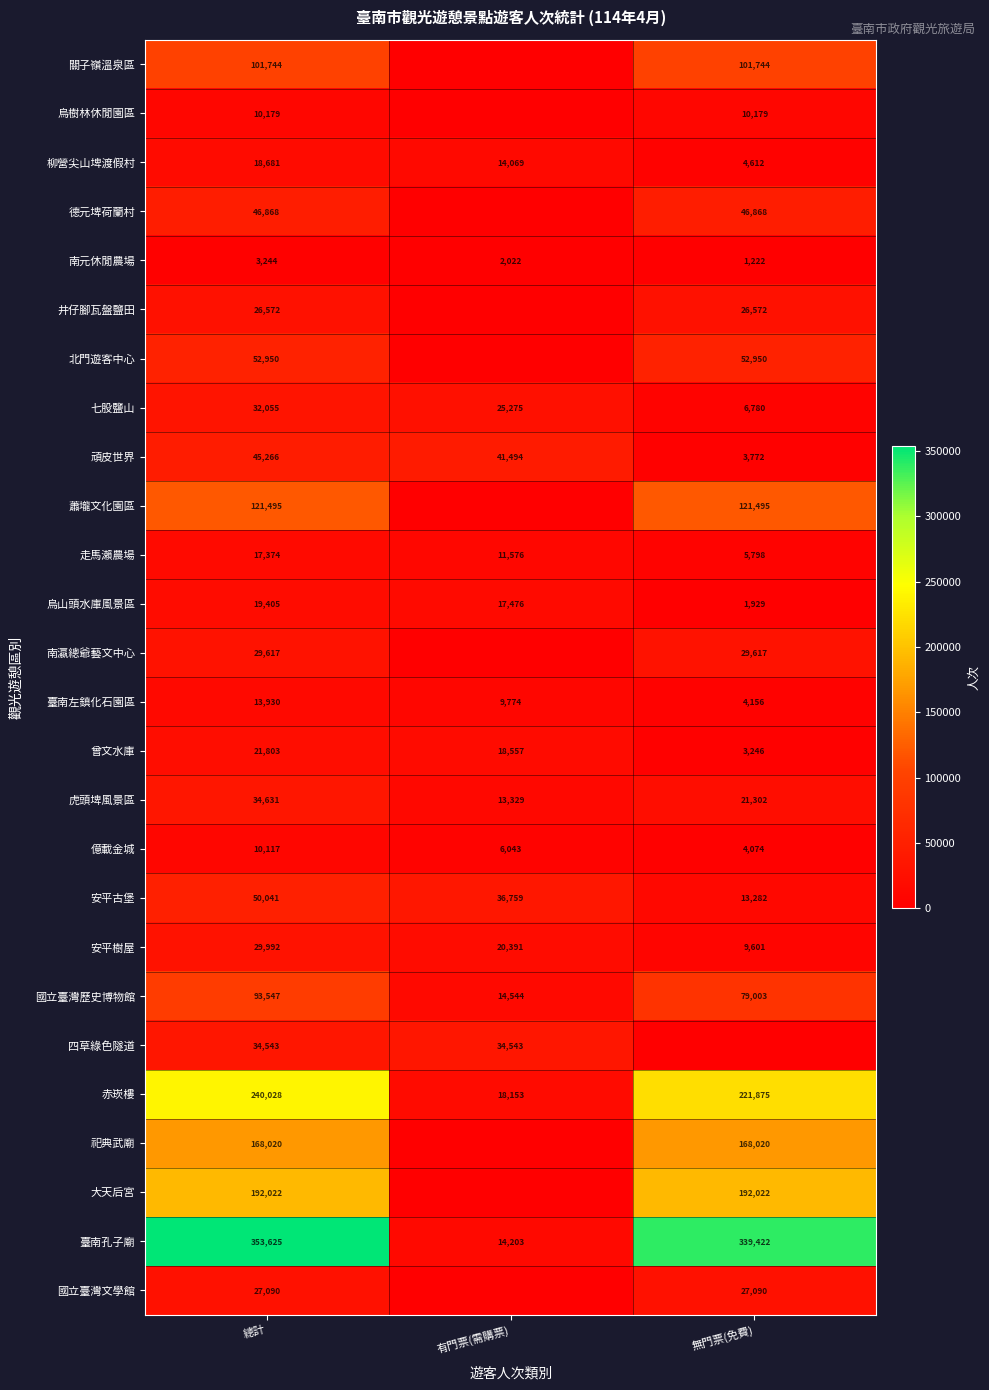

What is the maximum value for 臺南左鎮化石園區?

13930